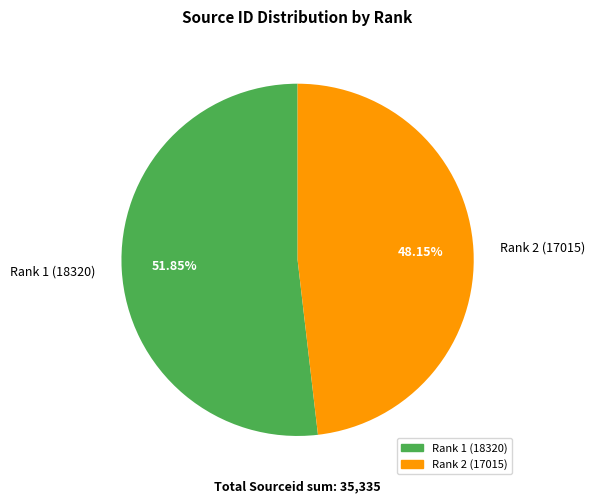

How many slices are in this pie chart?

2